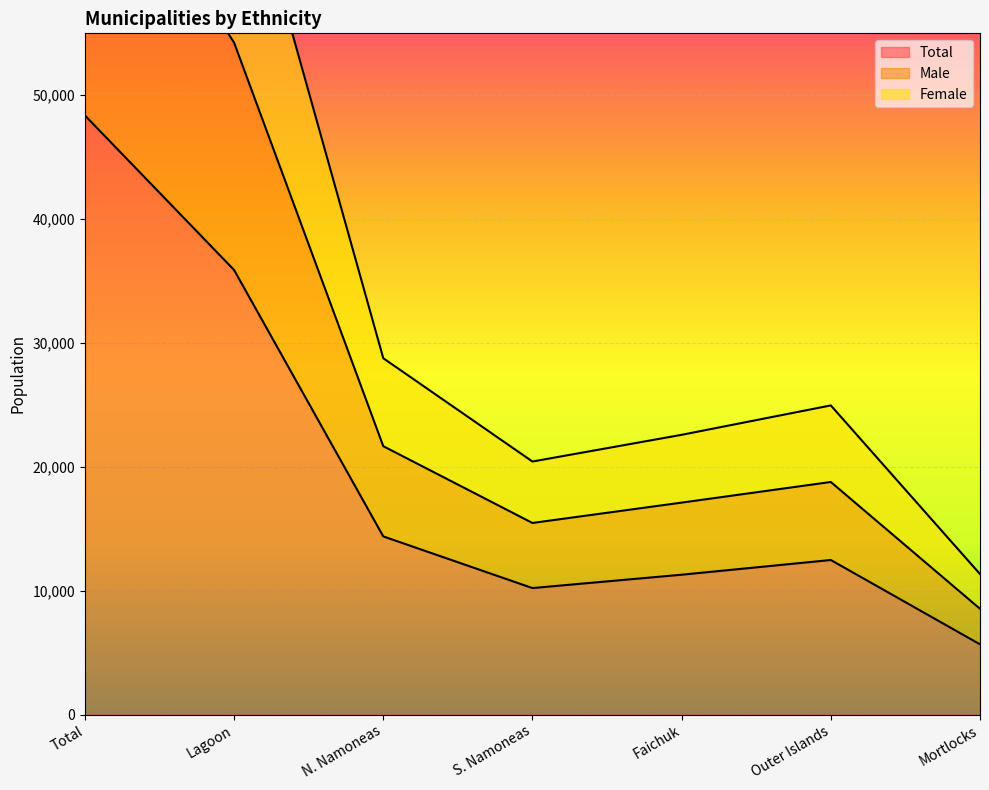

Between Mortlocks and Total, which is larger?

Total